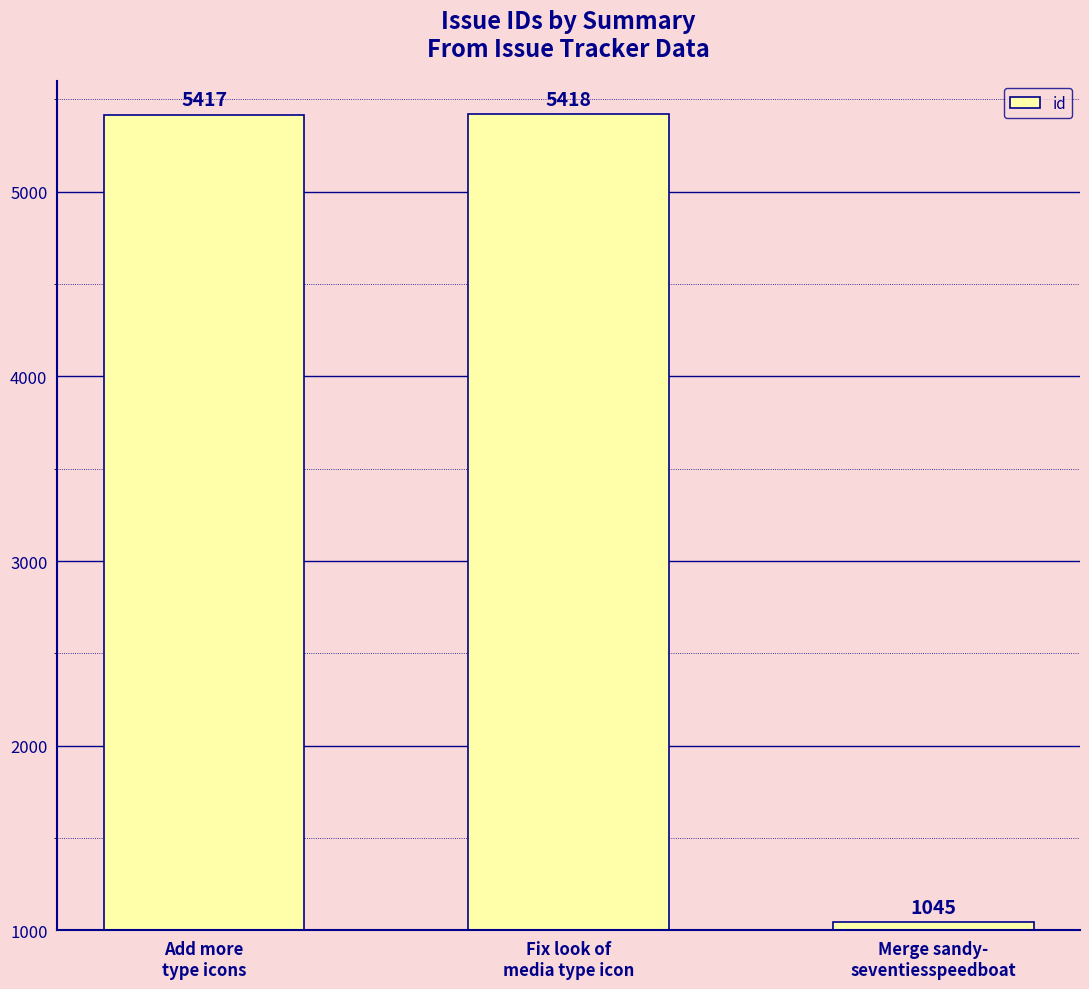

What is the ratio of the value at Merge sandy-
seventiesspeedboat to the value at Fix look of
media type icon?

0.2